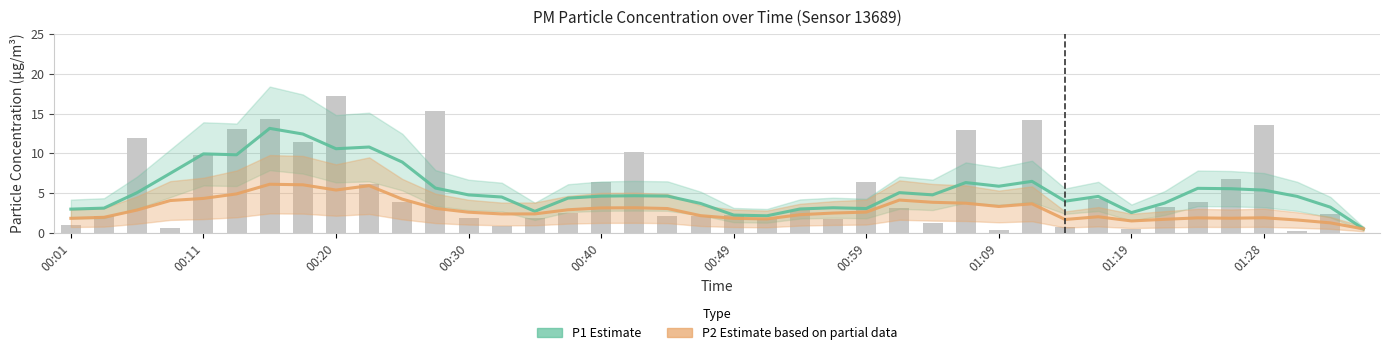

Rank the series by their maximum value, from highest to lowest.

P1 (PM10 Estimate), P2 (PM2.5 Estimate based on partial data)